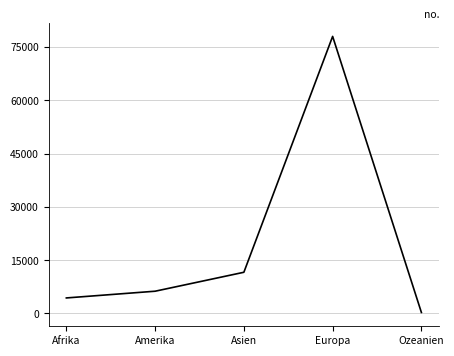

Rank the categories by value from highest to lowest.

Europa, Asien, Amerika, Afrika, Ozeanien